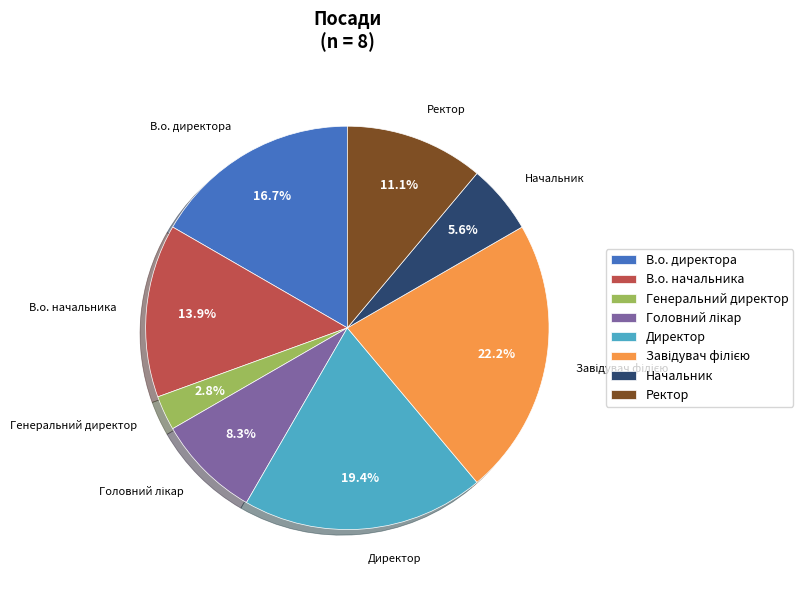

Between Директор and В.о. директора, which is larger?

Директор